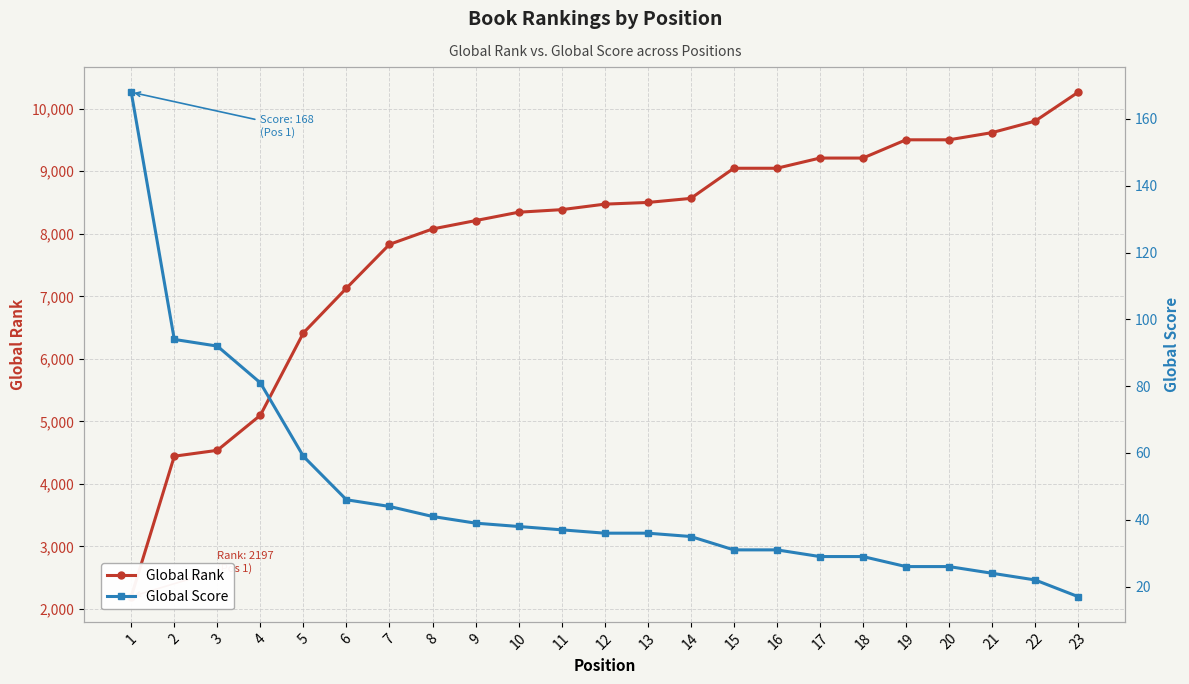

Is the value of Global Score at 13 greater than the value of Global Rank at 12?

No